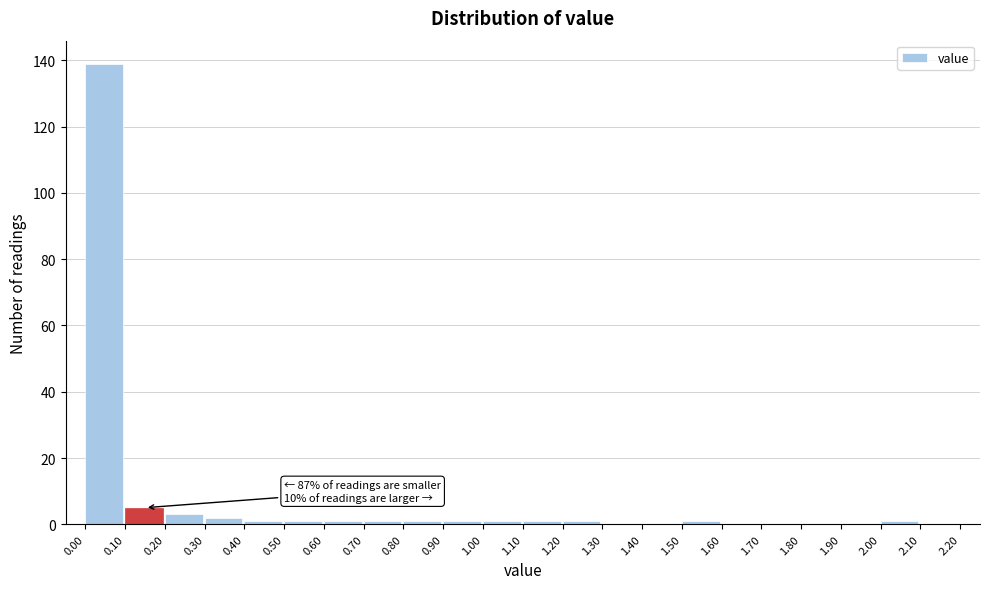

Which range on the x-axis has the tallest bar?

0.00 to 0.10